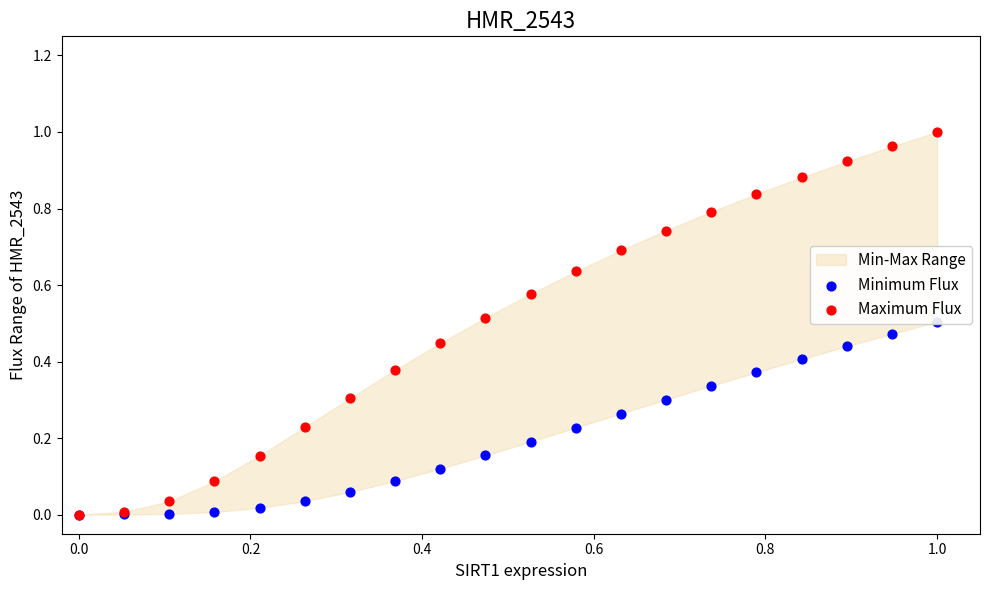

Is the value of Minimum Flux at 0.6 greater than the value of Maximum Flux at 18?

No